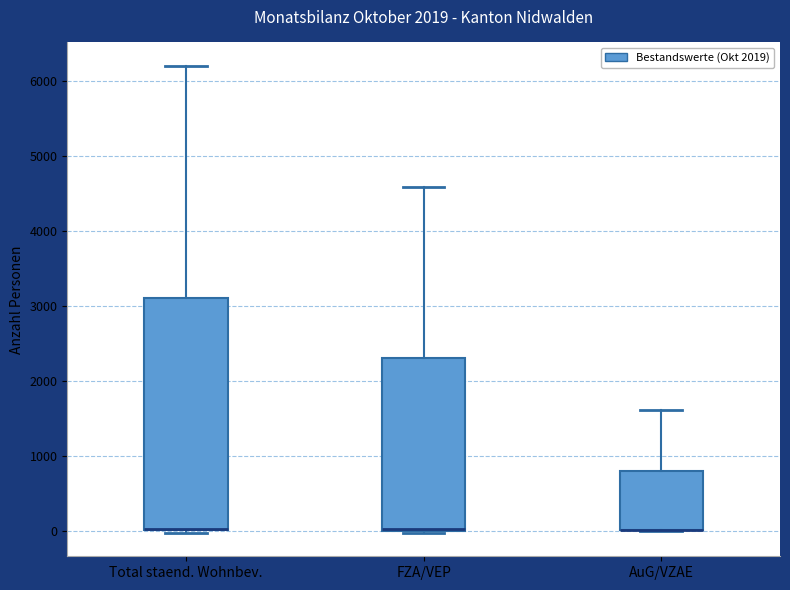

Reading left to right, transcribe this box plot: for each box, give where its median line is, the range the box spans, and where its two whiskers end, as read against the y-axis. The values are not printed on the chart, so give them approximately, as read against the axis.

Total staend. Wohnbev.: median 0 (drawn on the box's lower edge), box 0 to 3100, whiskers 0 (just below the box's lower edge) to 6200
FZA/VEP: median 0 (drawn on the box's lower edge), box 0 to 2300, whiskers 0 to 4600
AuG/VZAE: median 0 (drawn on the box's lower edge), box 0 to 800, whiskers 0 to 1600